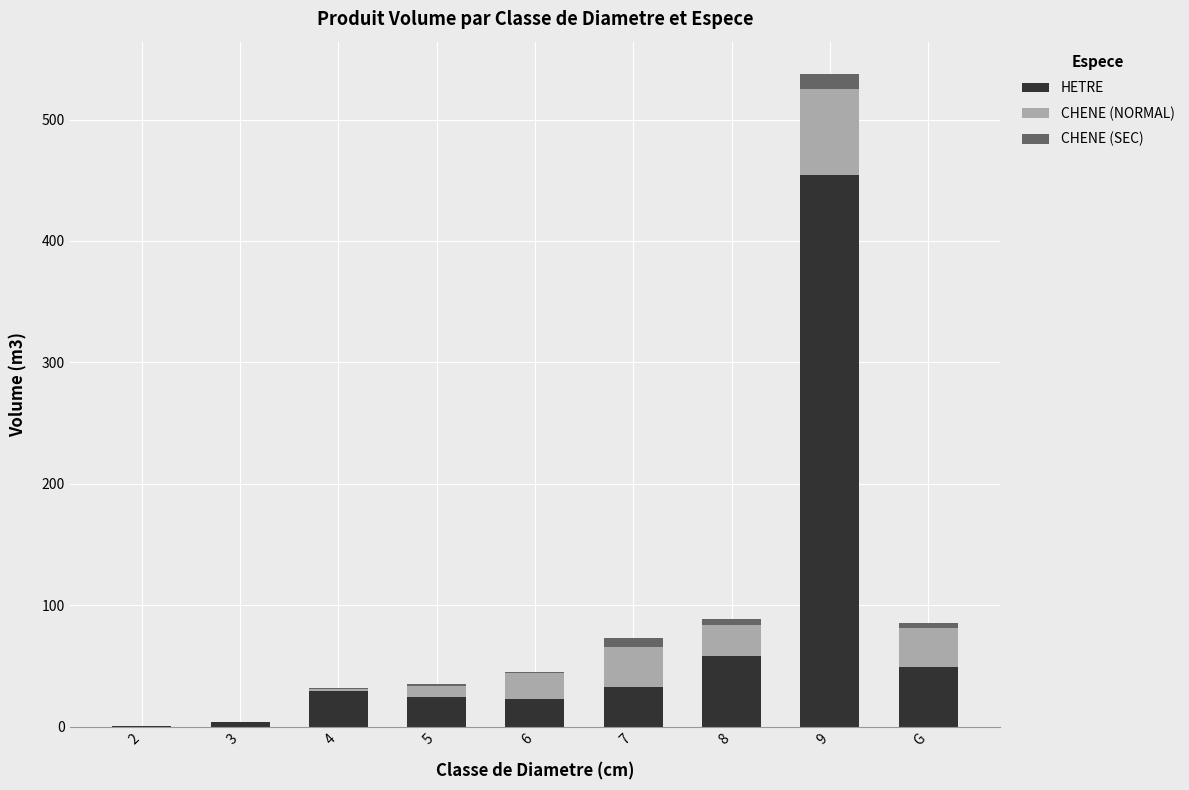

At which category is the sum across all series the highest?

9